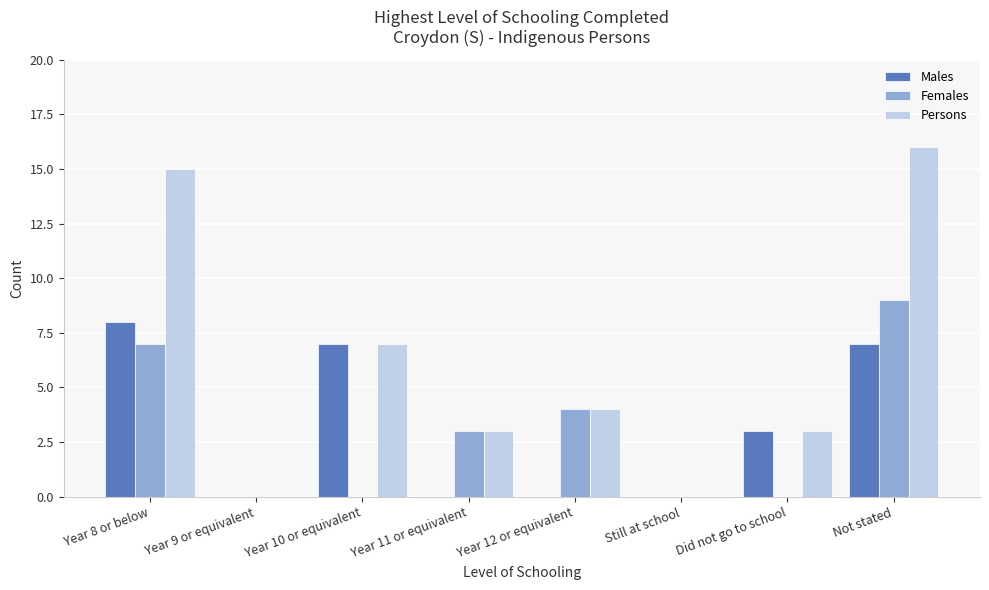

What is the total value across all series at Not stated?

32